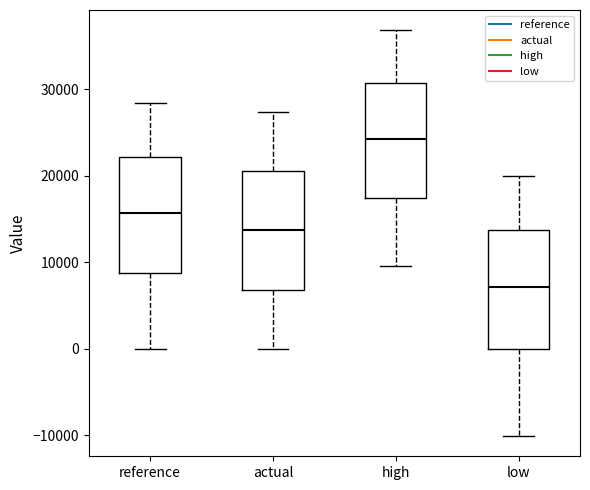

Which box's median line is the lowest?

low